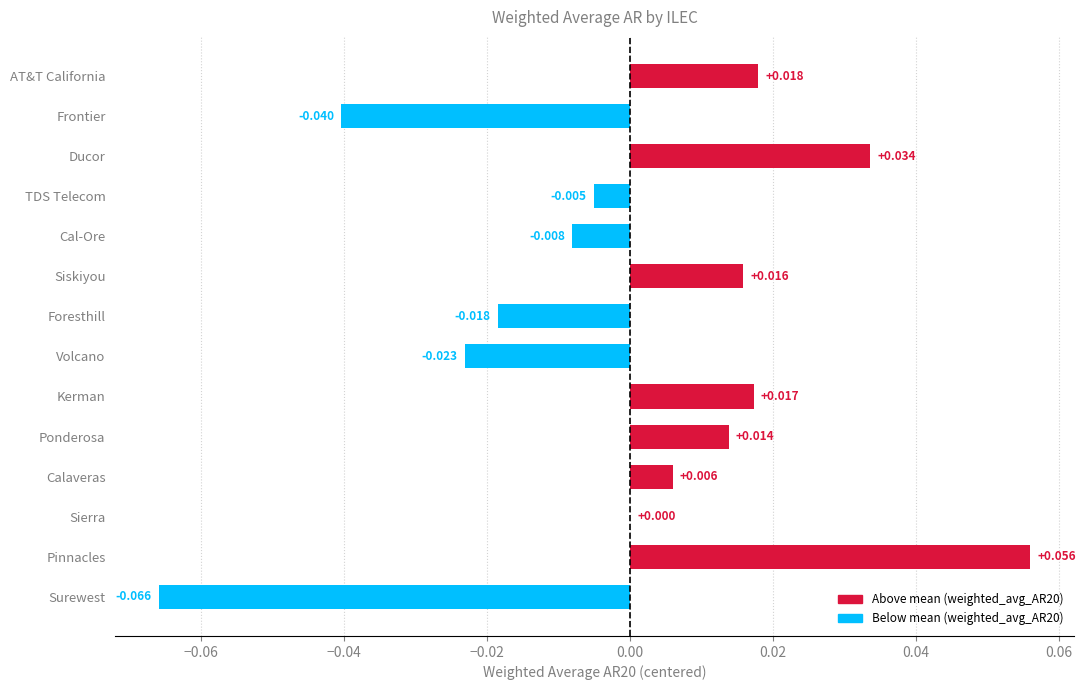

Between Cal-Ore and Volcano, which is larger?

Cal-Ore